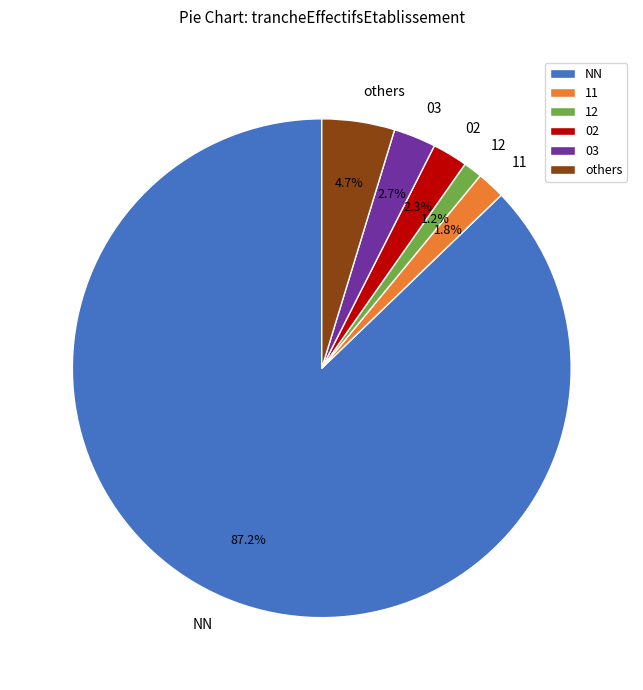

Which slice is the smallest?

12